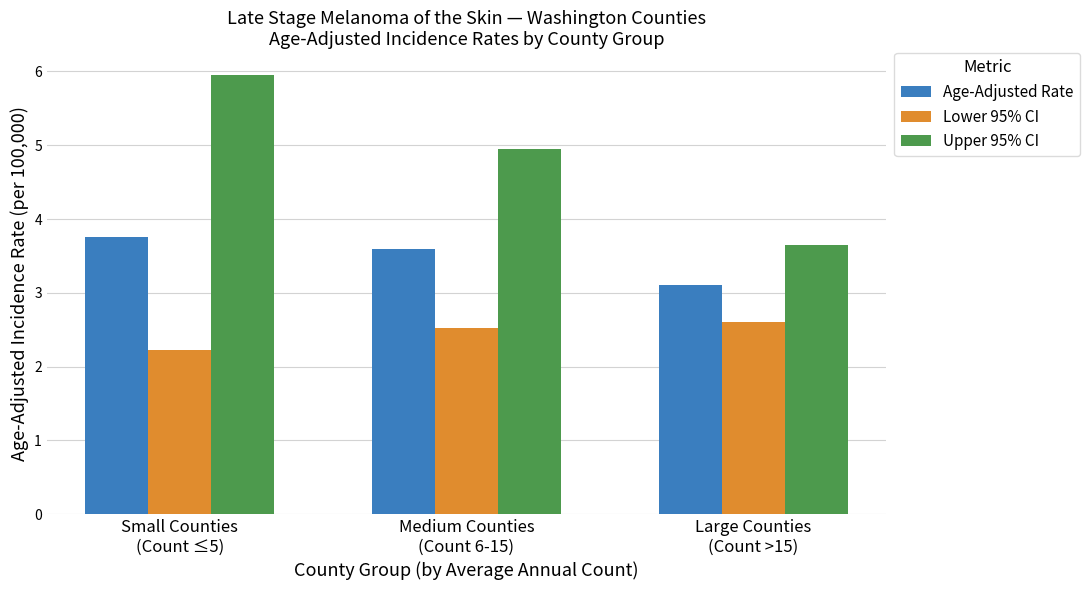

What is the average value of the Lower 95% CI series?

2.4